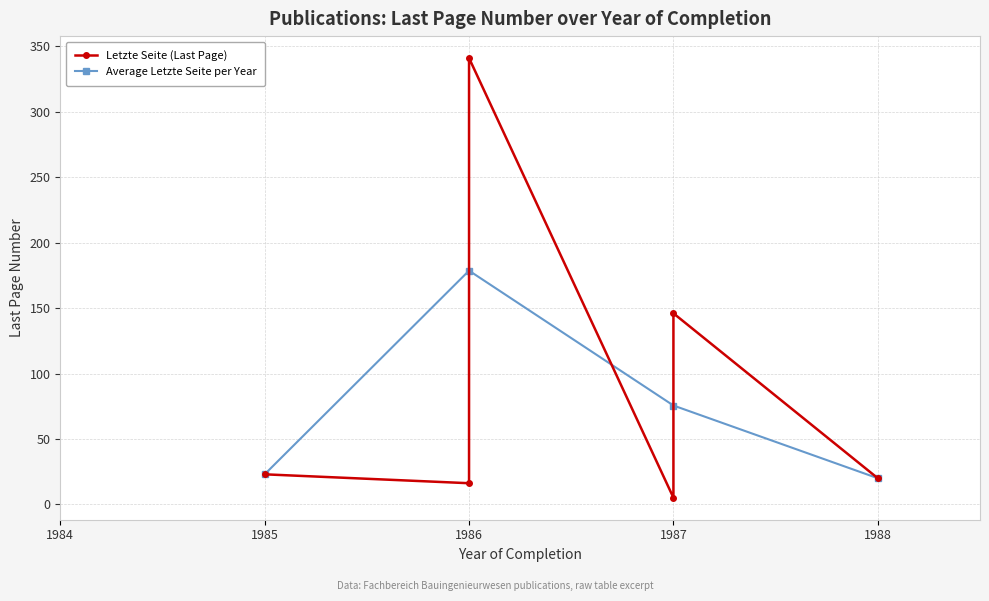

What is the sum of the values at 1987 and 1986?

21.3